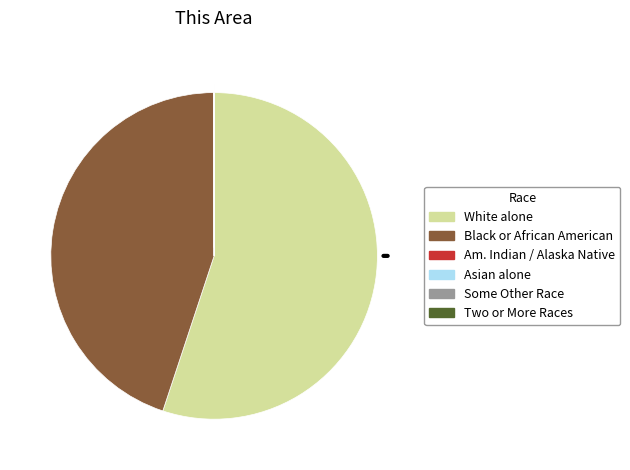

Is there a majority slice in this chart?

Yes